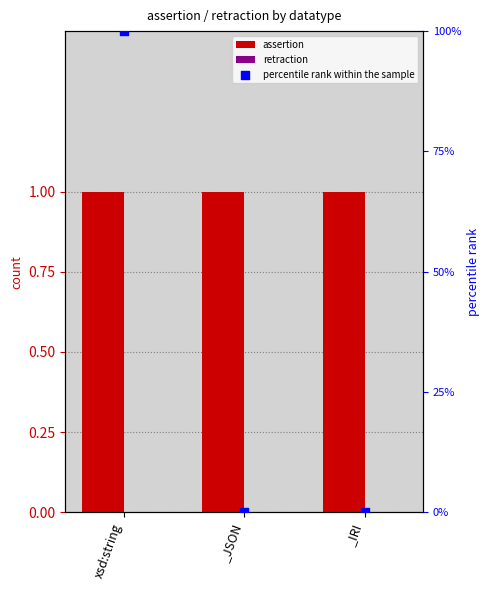

What is the total value across all series at _JSON?

1